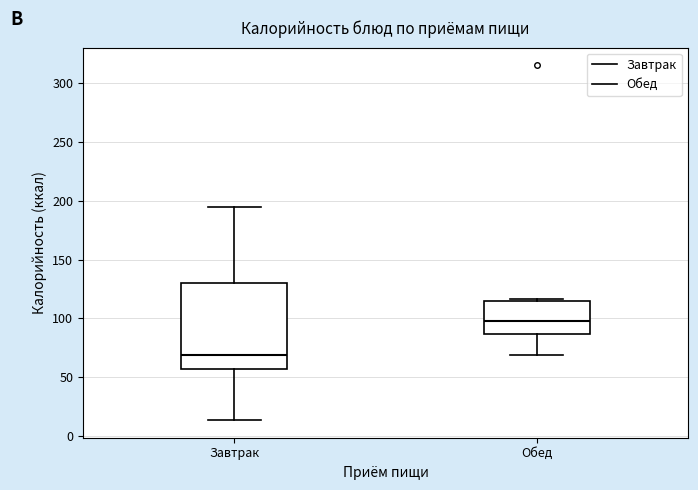

Which box is the tallest, from its lower edge to its upper edge?

Завтрак